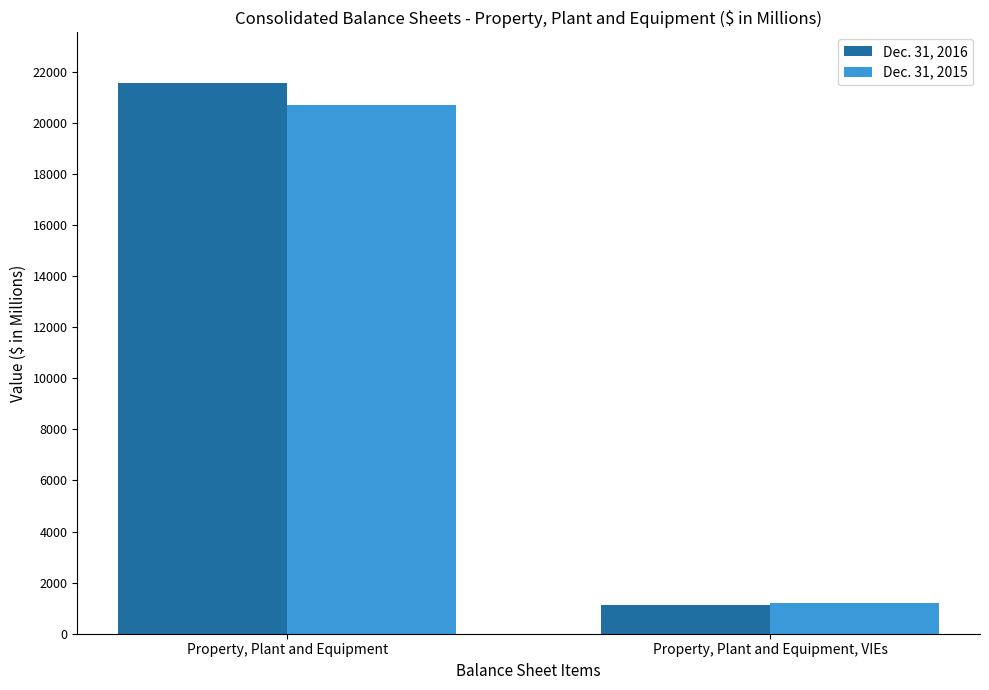

Is it true that Dec. 31, 2015 equals 1206 at Property, Plant and Equipment, VIEs?

True